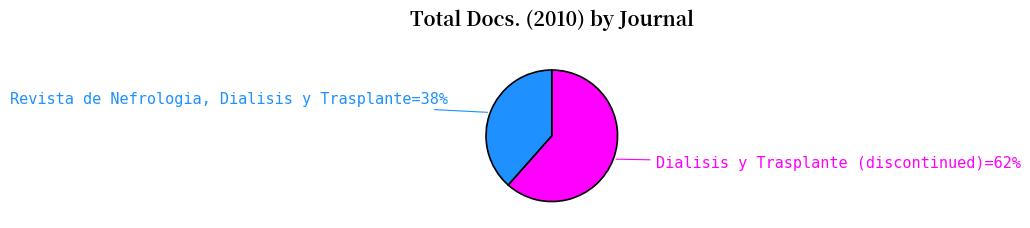

Is the sum of Dialisis y Trasplante (discontinued)=62% and Revista de Nefrologia, Dialisis y Trasplante=38% greater than half?

Yes